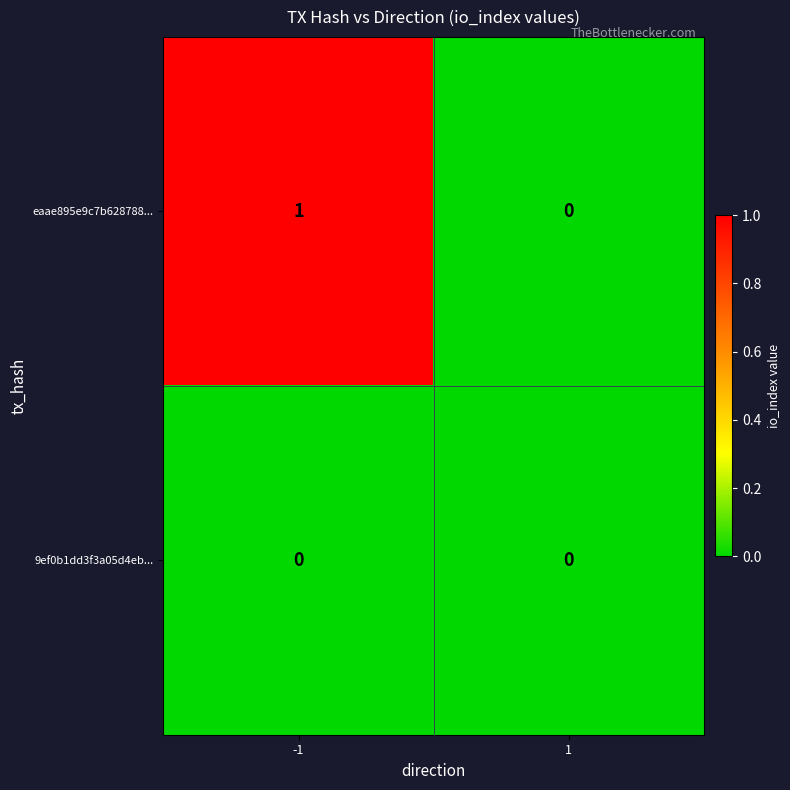

Is it true that eaae895e9c7b628788... equals 0 at 1?

True